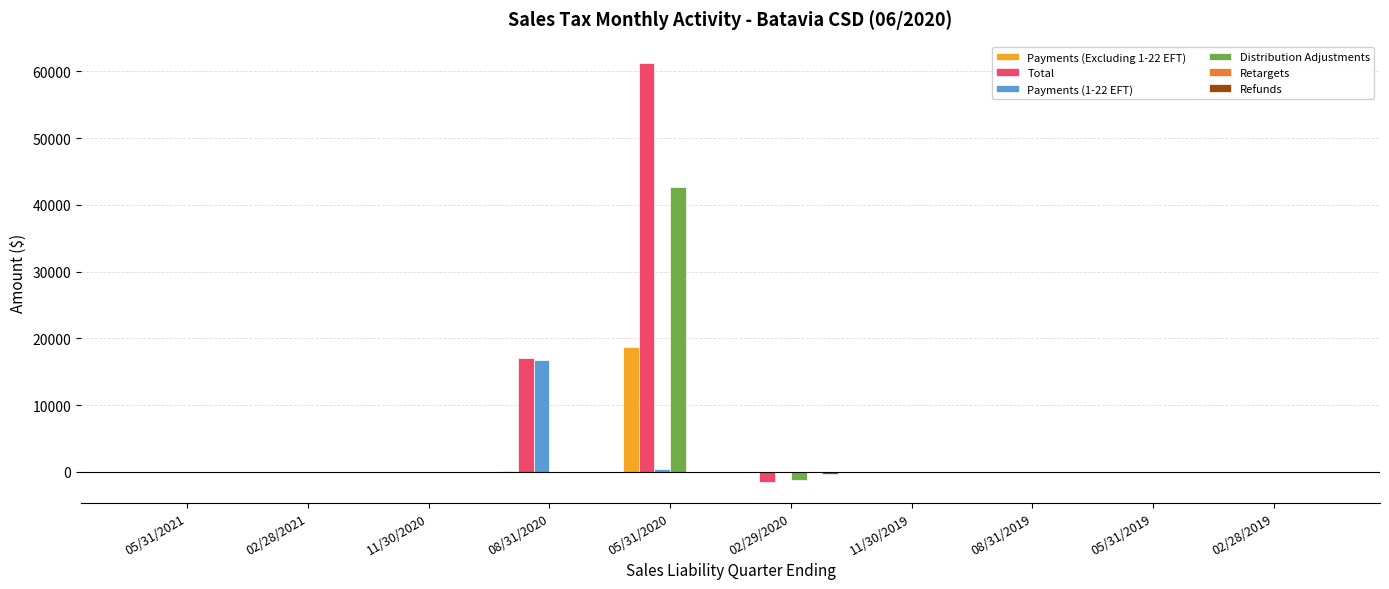

What is the maximum value for Payments (1-22 EFT)?

16824.7